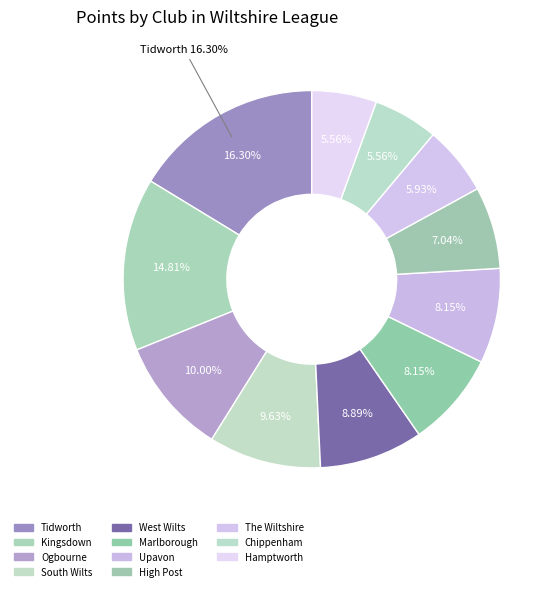

To the nearest percent, what is the average slice percentage?

9%